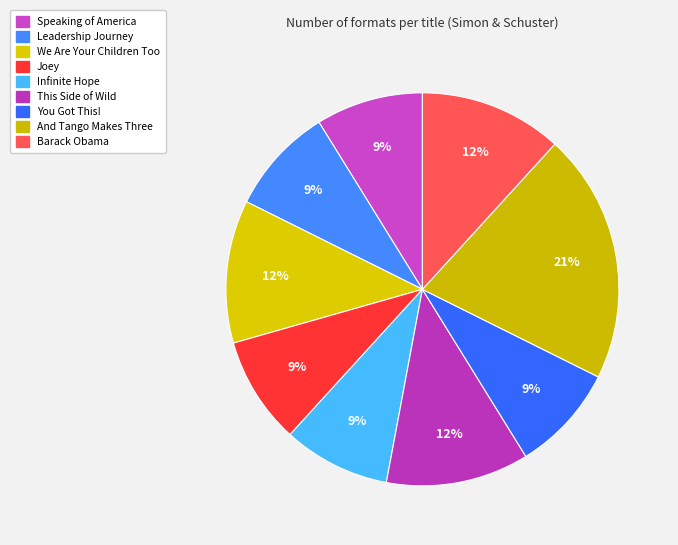

To the nearest percent, what is the average slice percentage?

11%